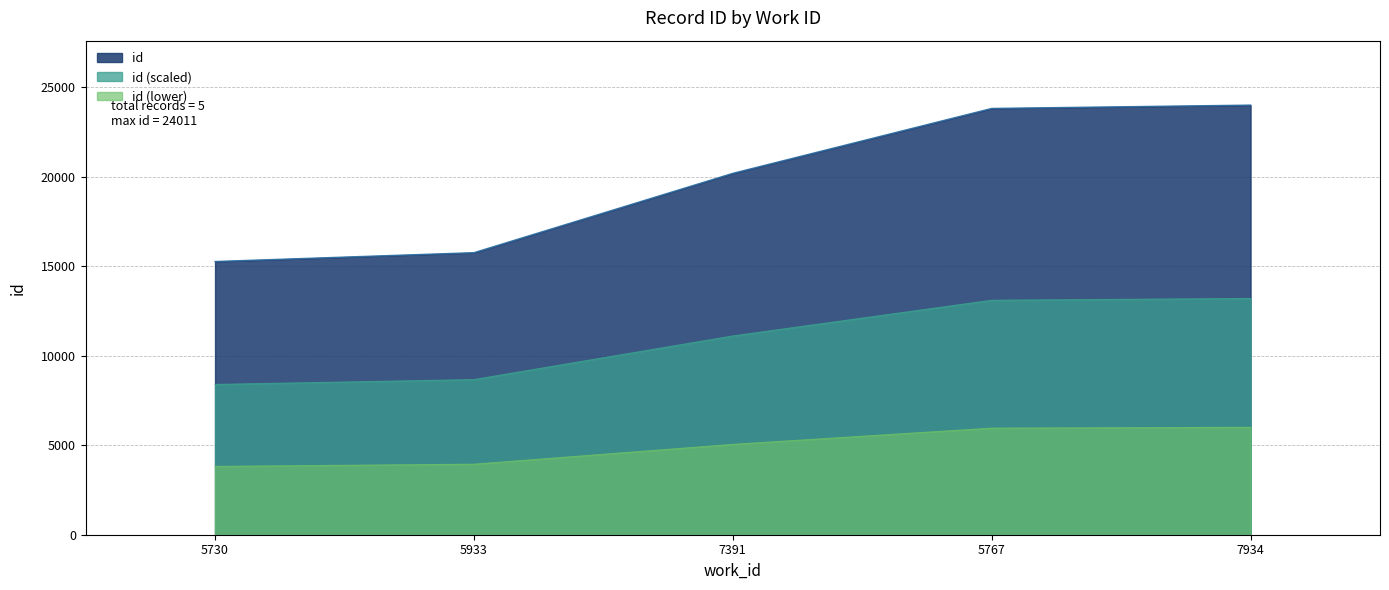

True or false: there are more than 0 points higher than both neighbors.

False